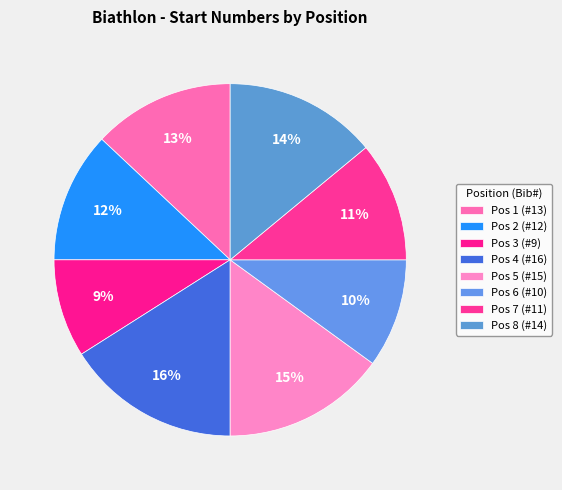

Count the number of slices in the pie.

8